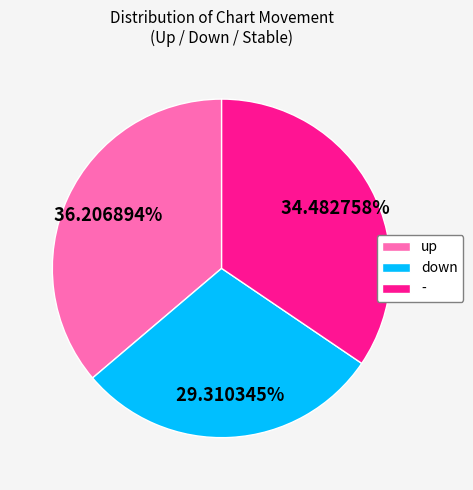

The - slice represents 46% of the pie. True or false?

False